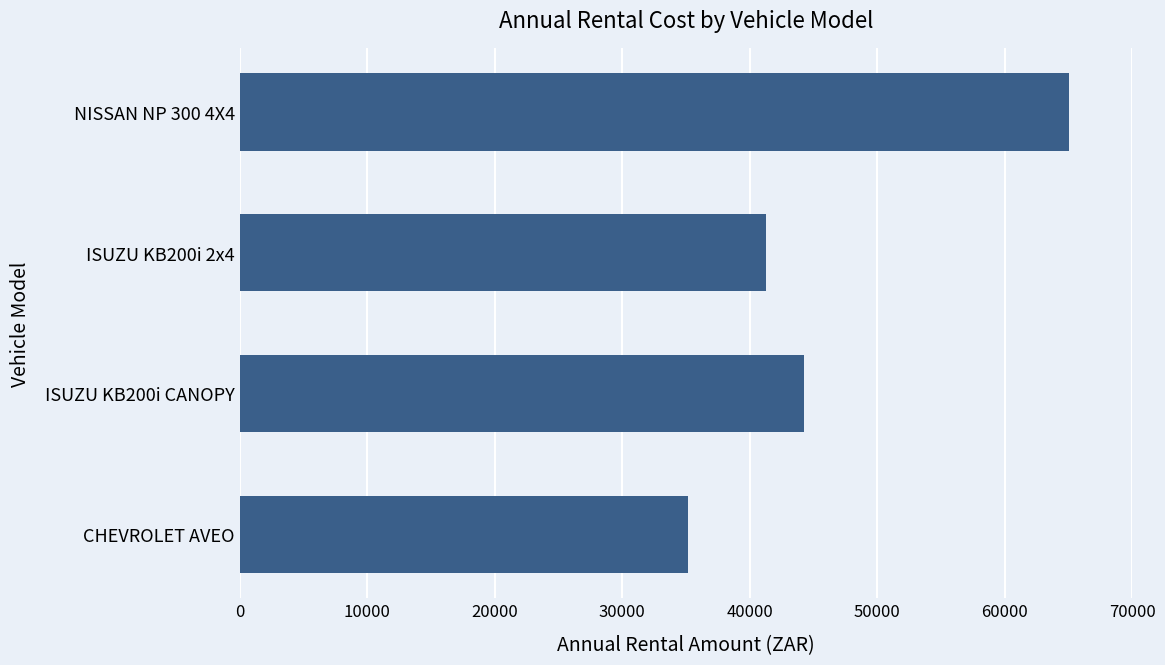

What is the sum of the values at ISUZU KB200i 2x4 and NISSAN NP 300 4X4?

106270.6